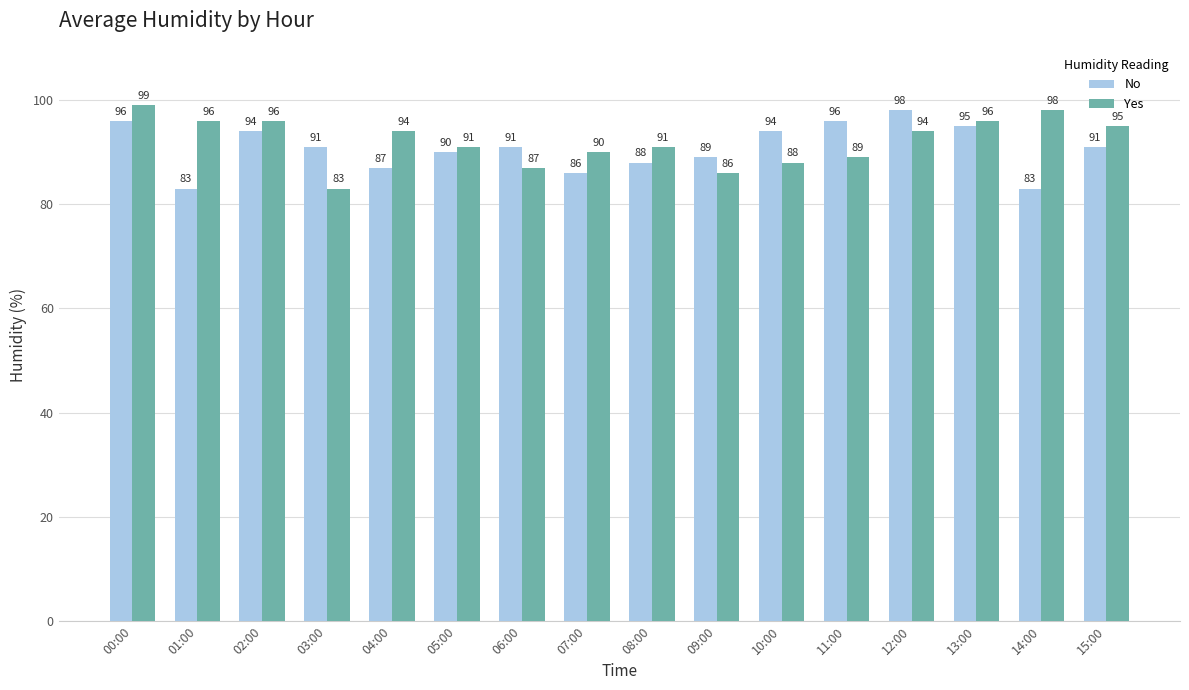

Which series has the widest spread of values?

Yes